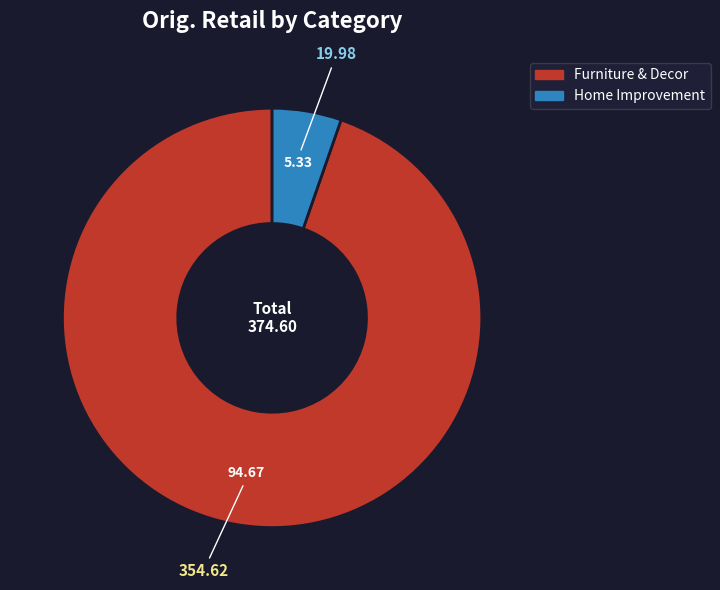

How many slices are in this pie chart?

2